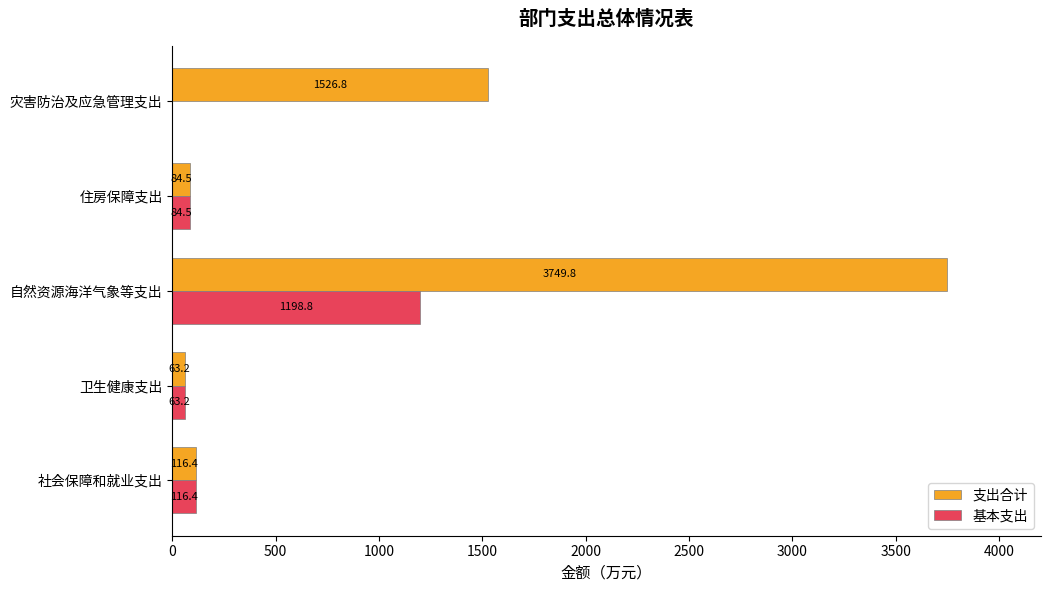

Read the 支出合计 value at 卫生健康支出.

63.2